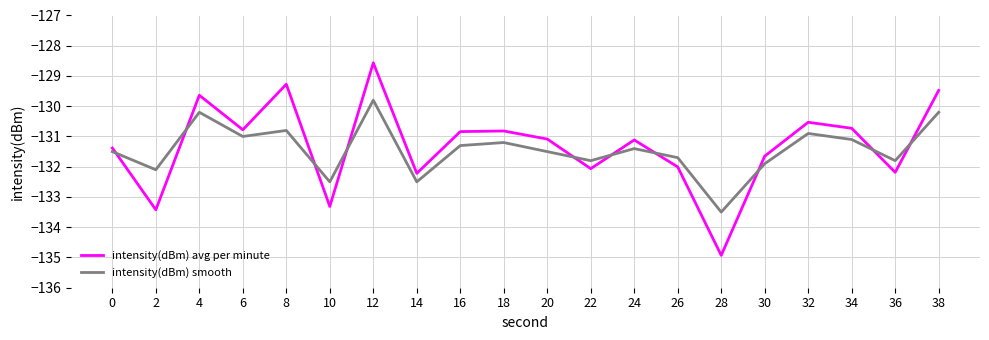

What is the difference between the intensity(dBm) avg per minute values at 12 and 4?

1.1